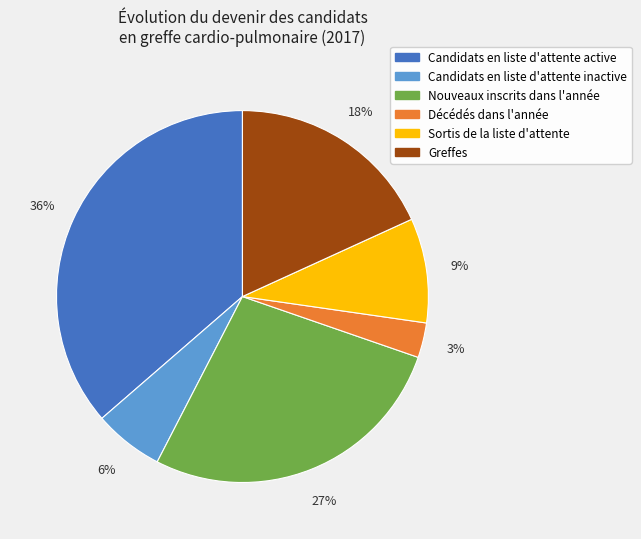

Approximately how many times larger is the value at Nouveaux inscrits dans l'année compared to Candidats en liste d'attente inactive?

4.5